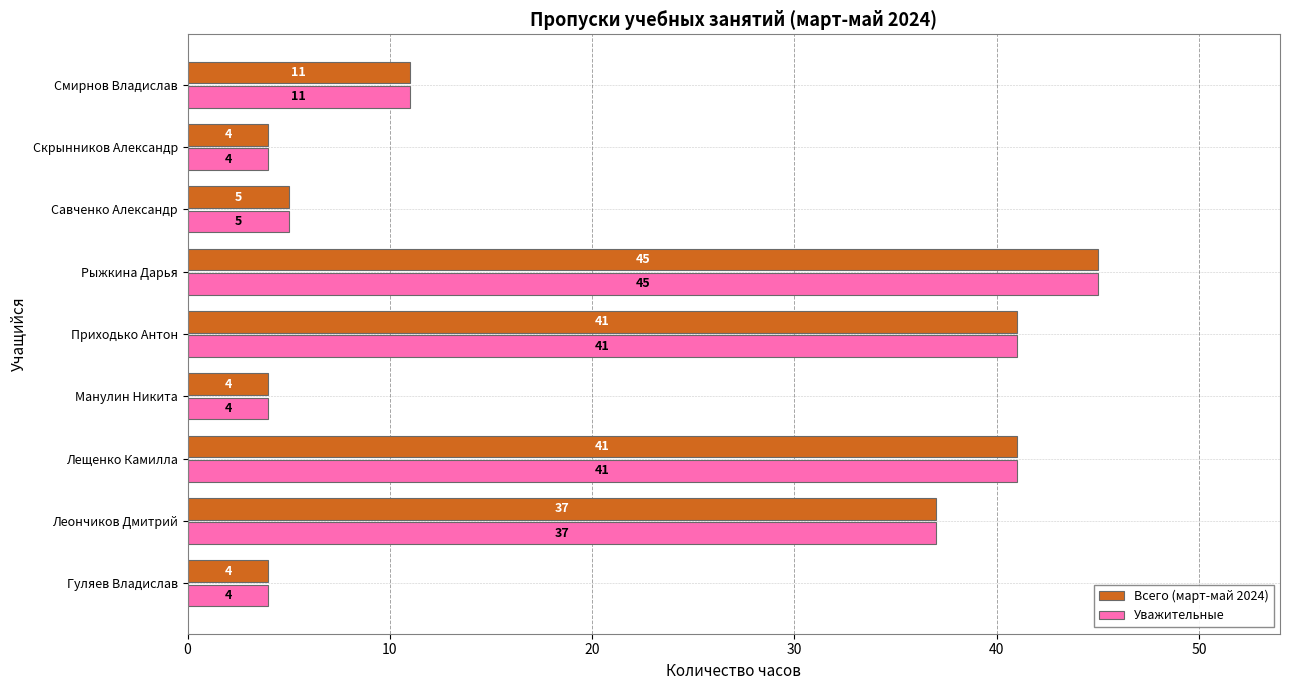

What is the average value of the Всего (март-май 2024) series?

21